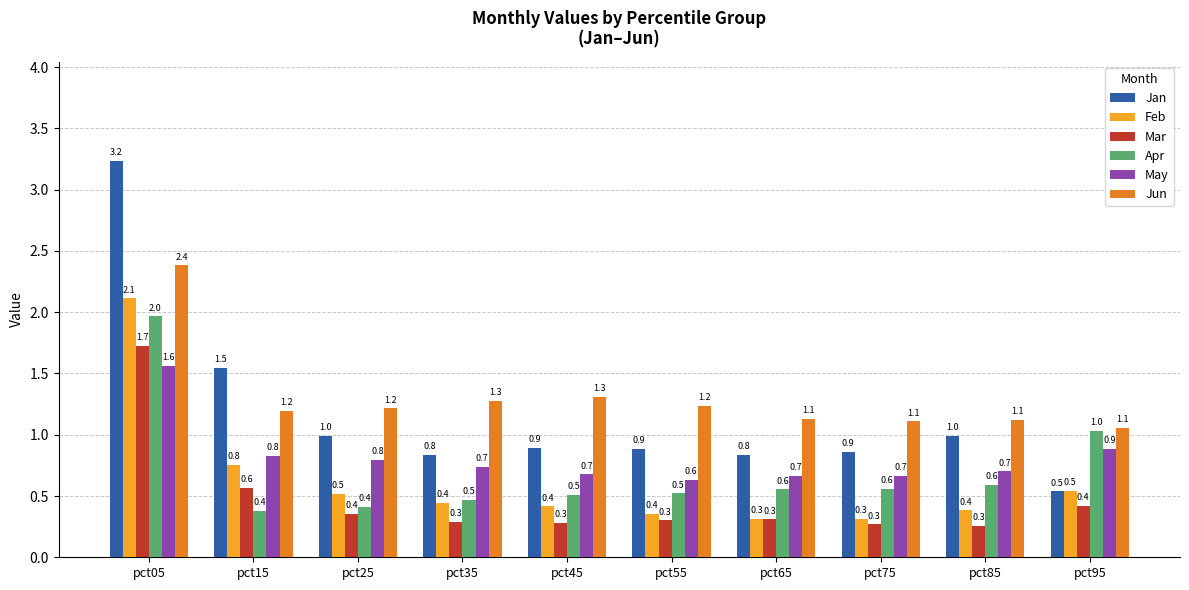

How many groups of bars are there?

10